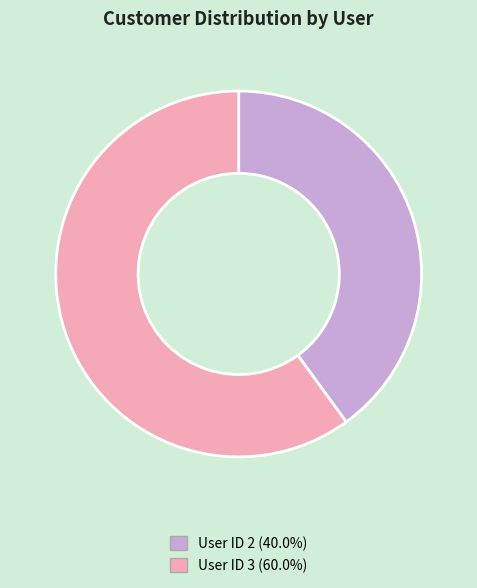

Is the sum of User ID 3 (60.0%) and User ID 2 (40.0%) greater than half?

Yes